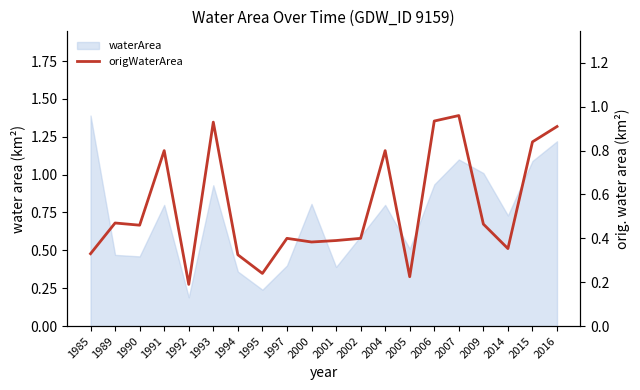

What is the maximum value shown in the chart?

1.0